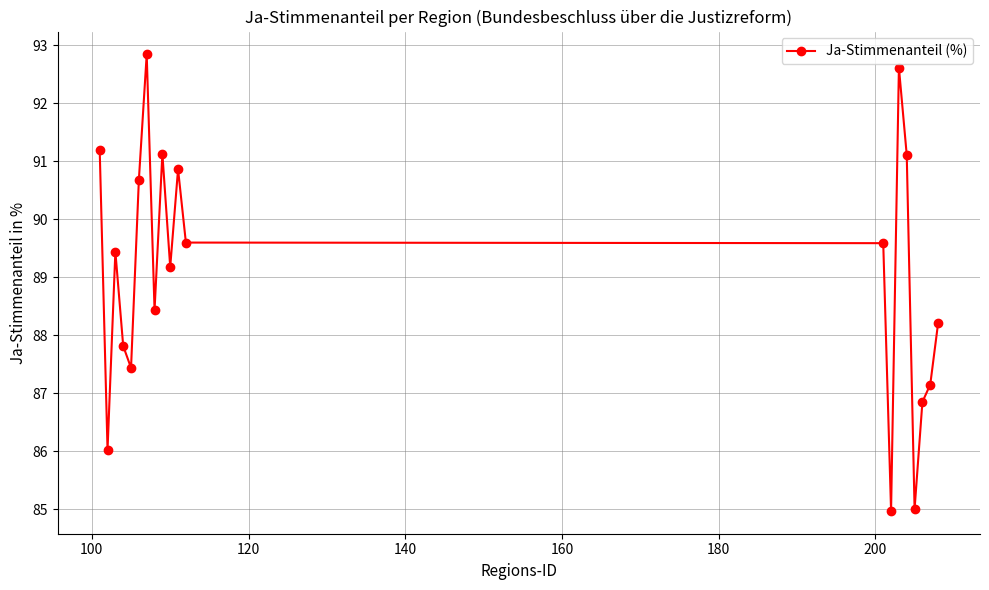

True or false: there are more than 1 points higher than both neighbors.

True